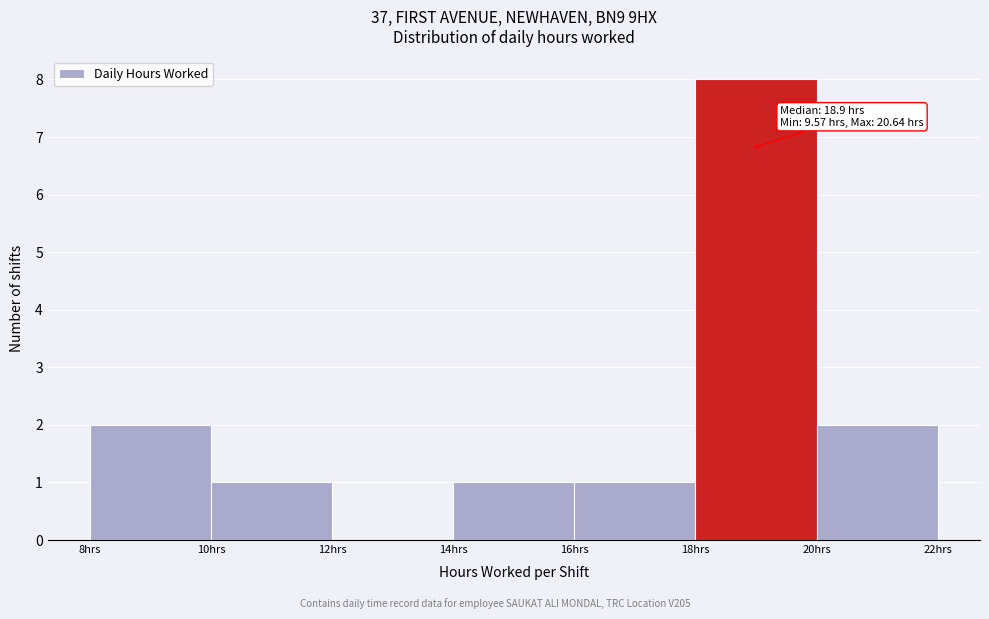

Which range on the x-axis has the tallest bar?

18 to 20